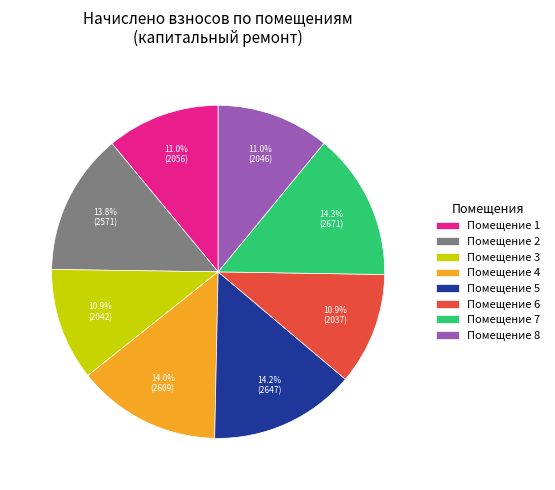

How many segments does this pie chart have?

8